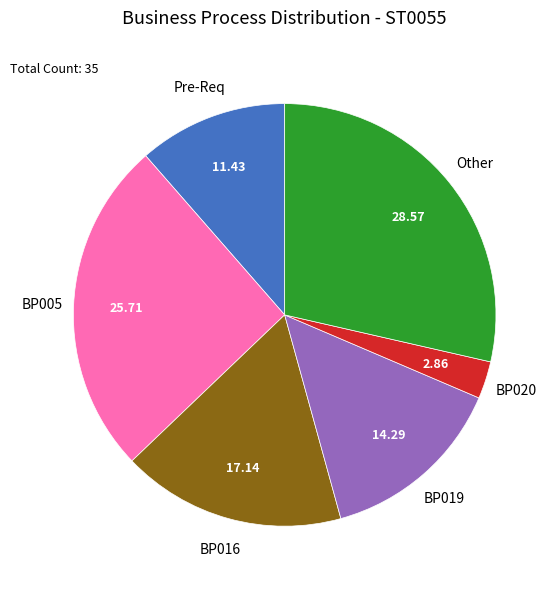

Is there a majority slice in this chart?

No